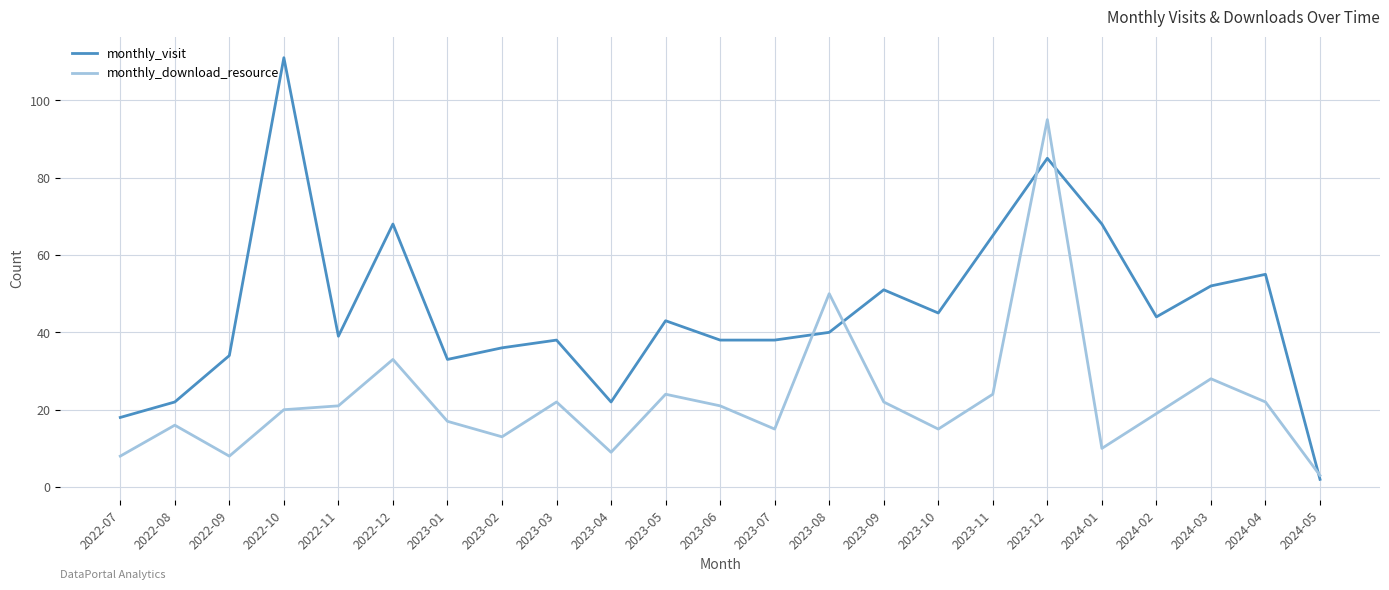

Rank the series by their maximum value, from lowest to highest.

monthly_download_resource, monthly_visit